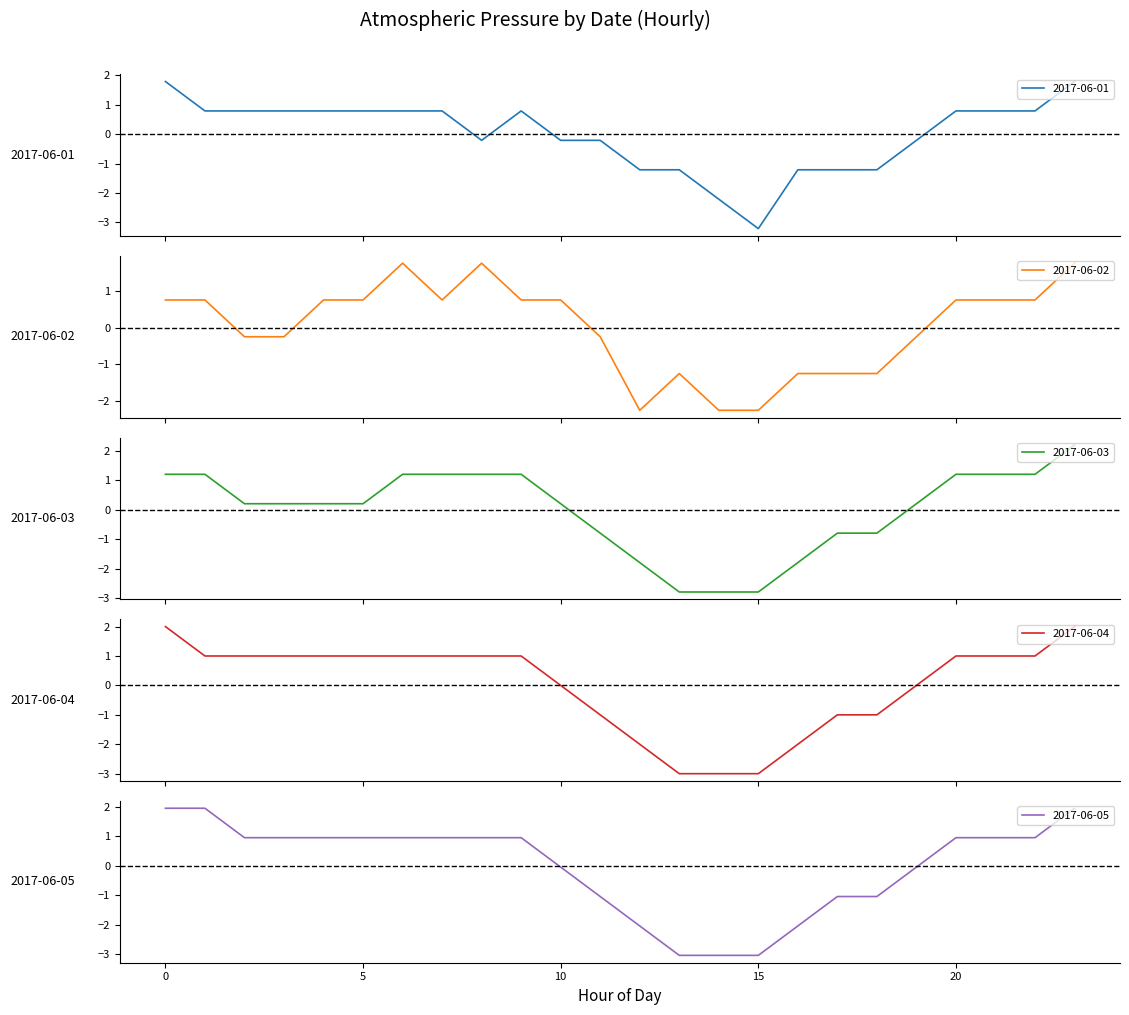

Does the chart have visible grid lines?

No